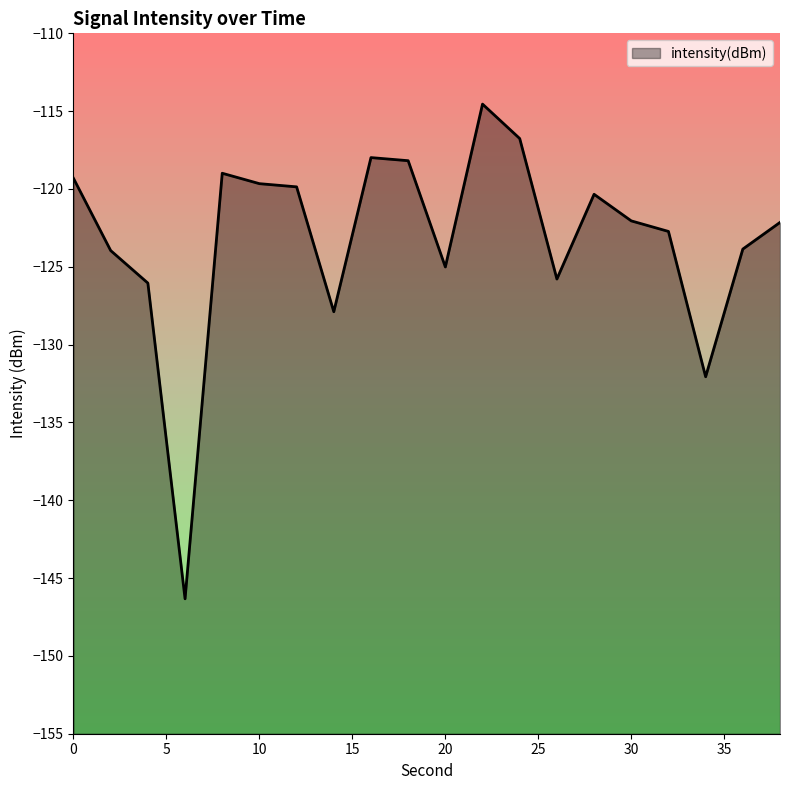

Rank the categories by value from lowest to highest.

6, 34, 14, 4, 26, 20, 2, 36, 32, 38, 30, 28, 12, 10, 0, 8, 18, 16, 24, 22